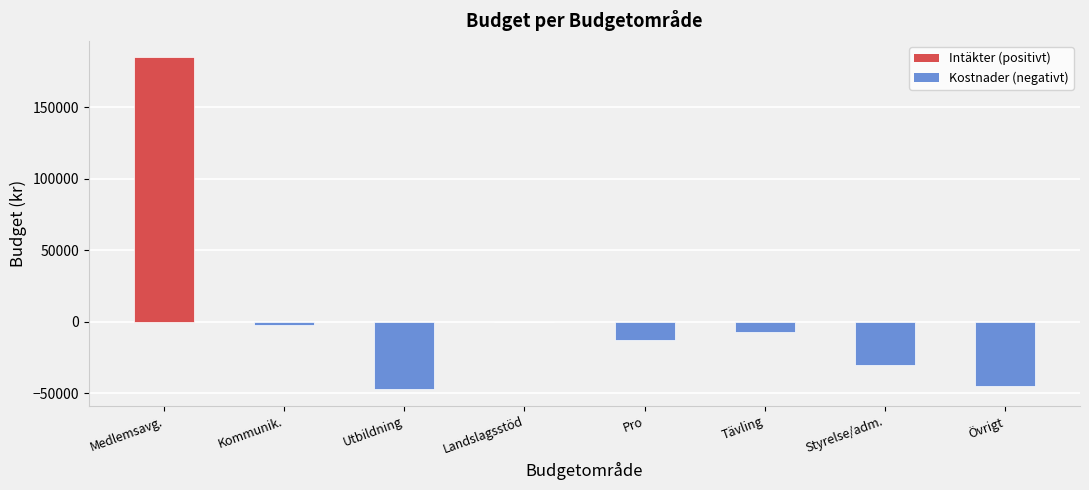

What is the sum of all values?

41500